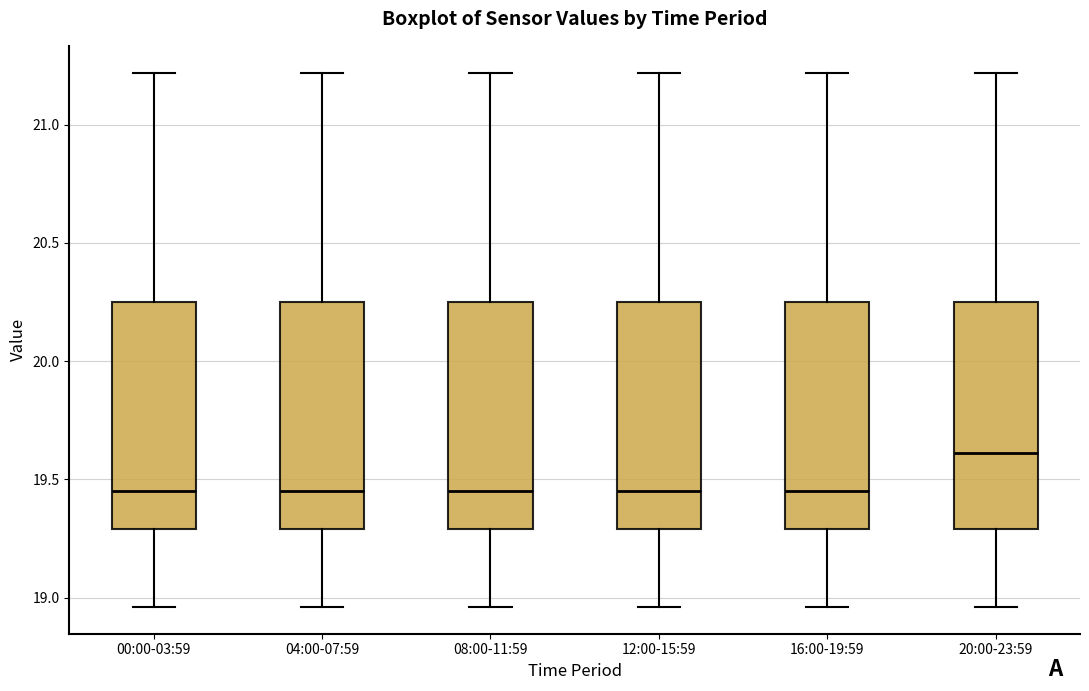

Reading left to right, read every box against the y-axis: the position of its median line, the range the box covers, and the ends of its whiskers. The values are not printed on the chart, so give them approximately, as read against the axis.

00:00-03:59: median 19.45, box 19.30 to 20.25, whiskers 18.95 to 21.20
04:00-07:59: median 19.45, box 19.30 to 20.25, whiskers 18.95 to 21.20
08:00-11:59: median 19.45, box 19.30 to 20.25, whiskers 18.95 to 21.20
12:00-15:59: median 19.45, box 19.30 to 20.25, whiskers 18.95 to 21.20
16:00-19:59: median 19.45, box 19.30 to 20.25, whiskers 18.95 to 21.20
20:00-23:59: median 19.60, box 19.30 to 20.25, whiskers 18.95 to 21.20